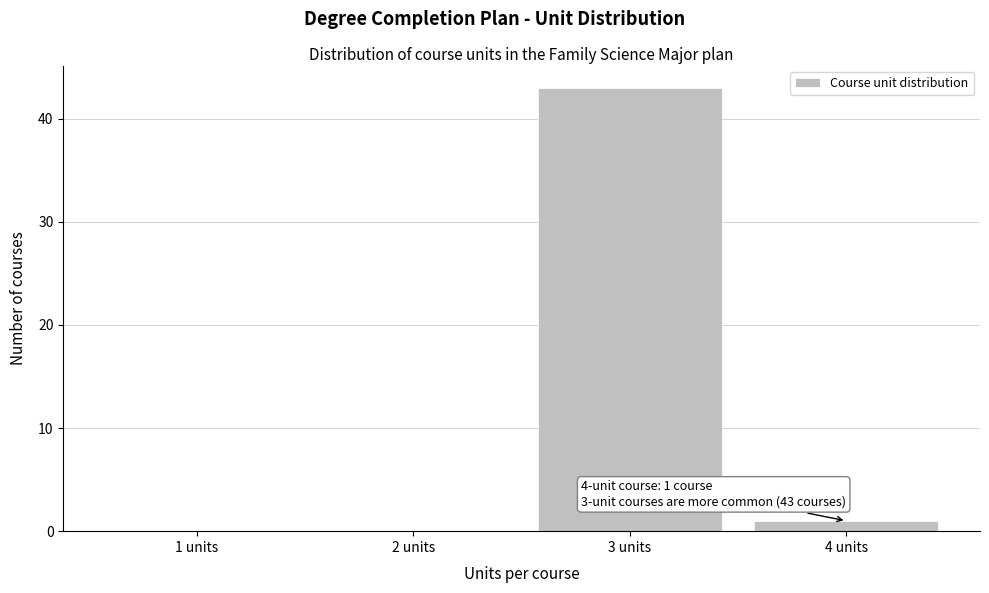

Reading right to left, what are all the values shown in this chart?

4 units=1	3 units=43	2 units=0	1 units=0